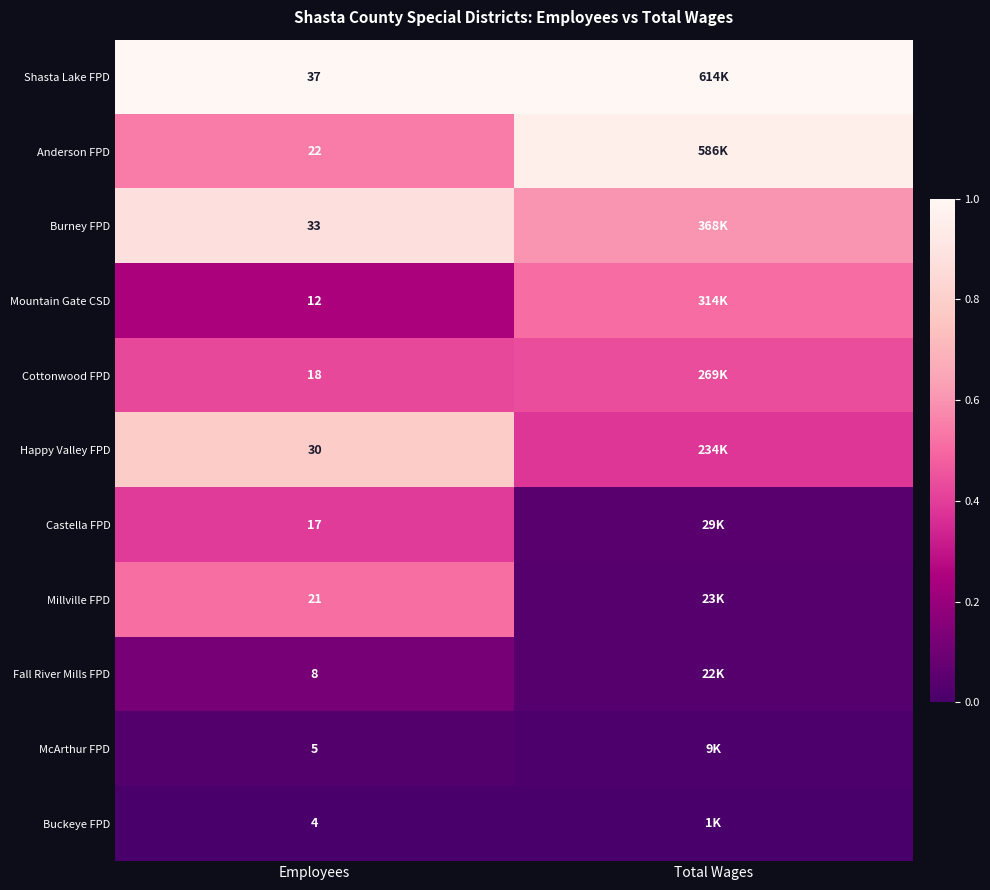

Rank the series at Employees from lowest to highest value.

Buckeye FPD, McArthur FPD, Fall River Mills FPD, Mountain Gate CSD, Castella FPD, Cottonwood FPD, Millville FPD, Anderson FPD, Happy Valley FPD, Burney FPD, Shasta Lake FPD